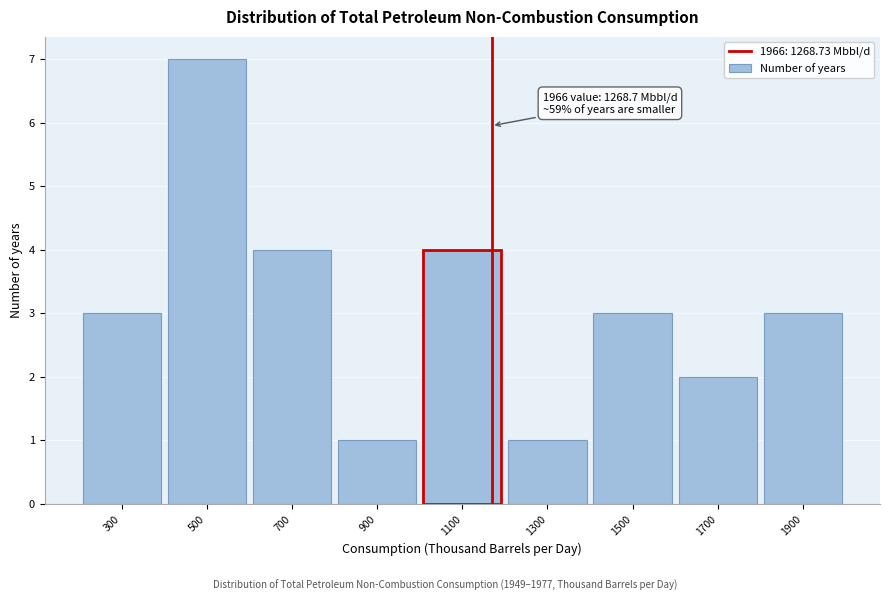

Reading left to right, extract all data points from this chart.

3	7	4	1	4	1	3	2	3